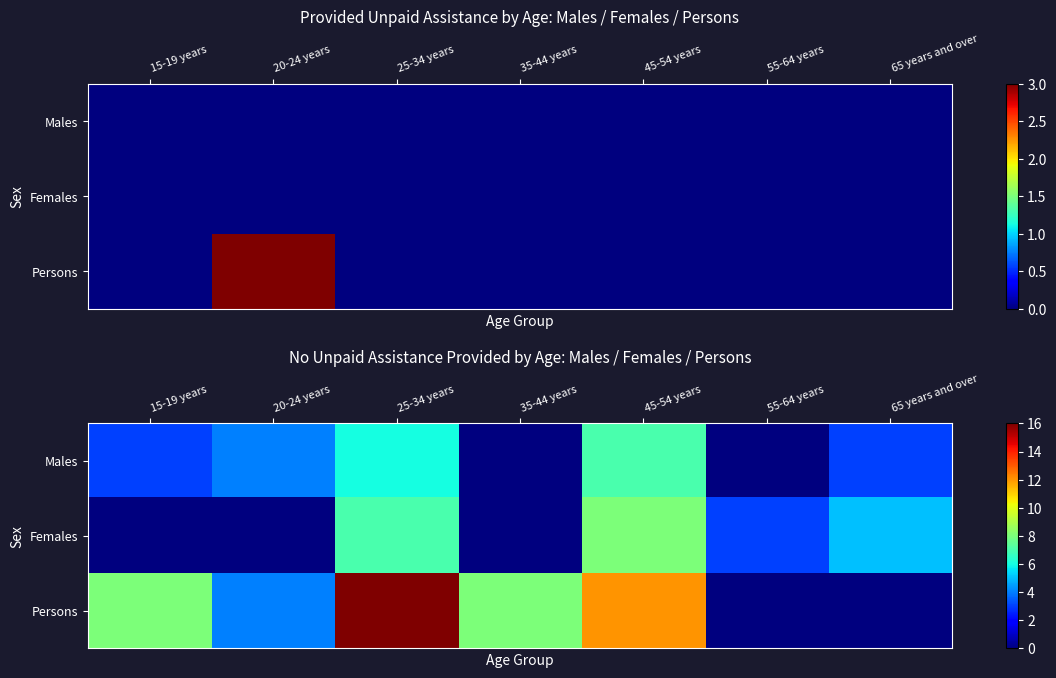

What is the total value across all series at 35-44 years?

8